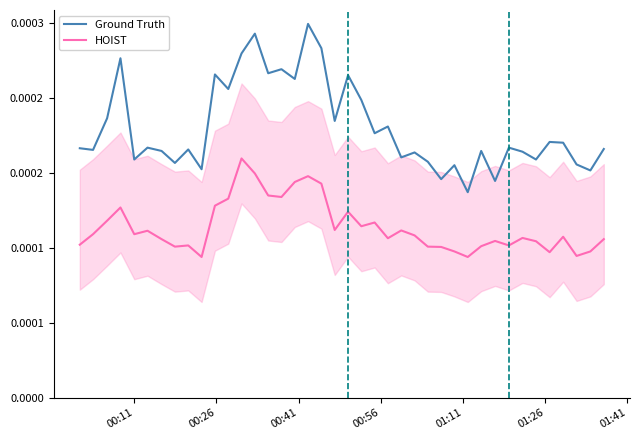

Count the HOIST values in the range 0 to 1.

40